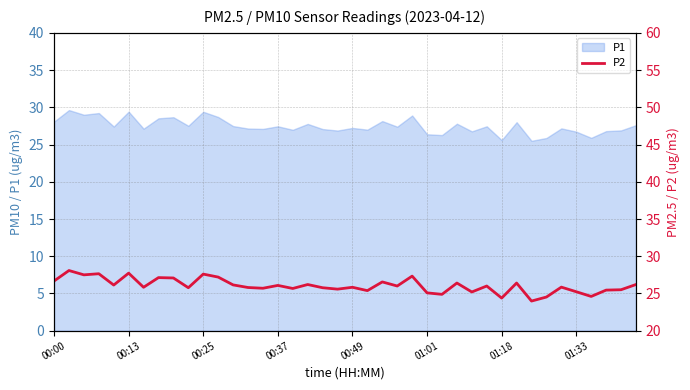

What is the difference between the maximum and minimum values?

4.1